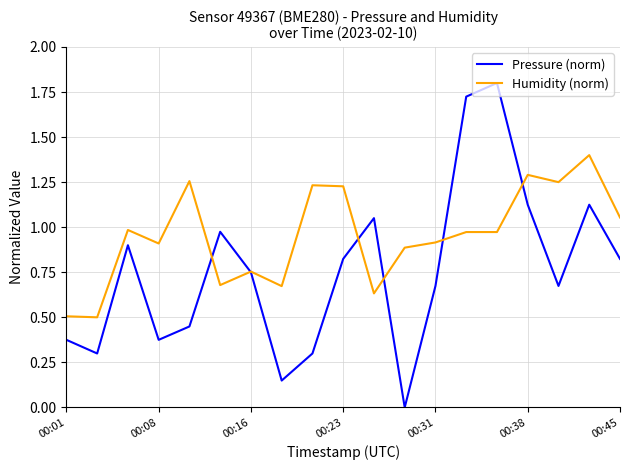

What is the maximum value for Humidity (norm)?

1.4